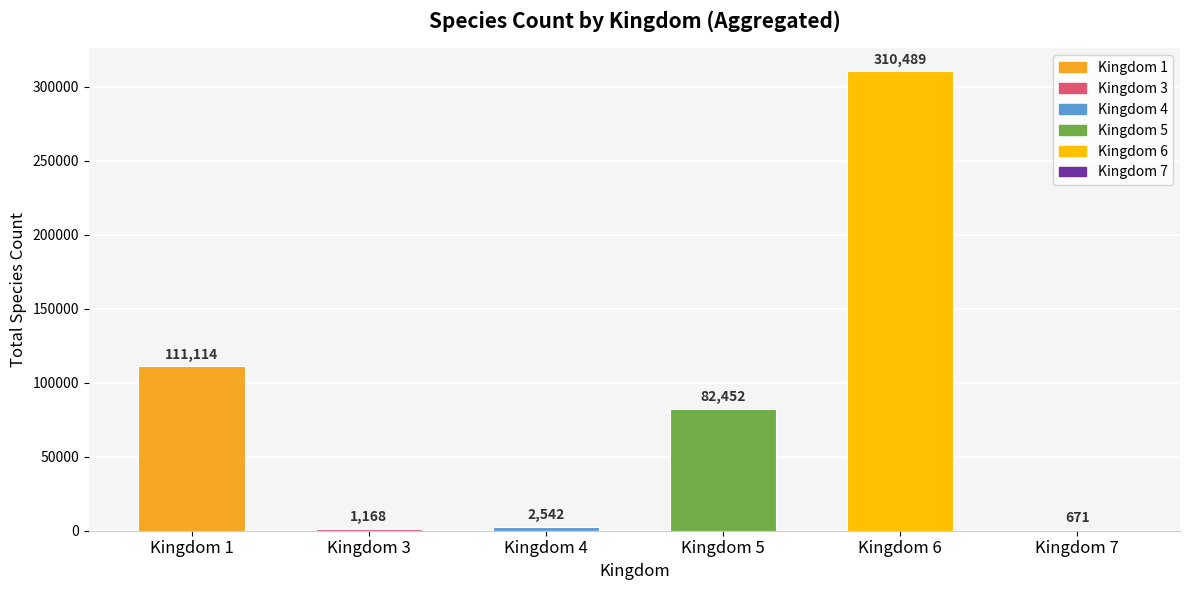

Which category has the highest value across all series?

Kingdom 6